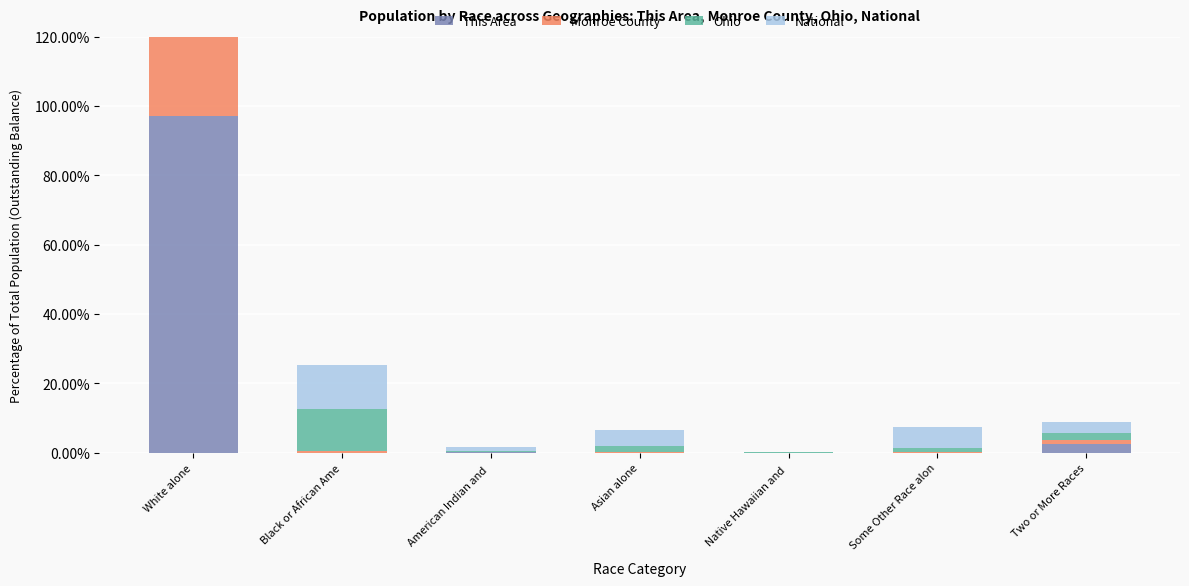

How many bars are there in total?

28